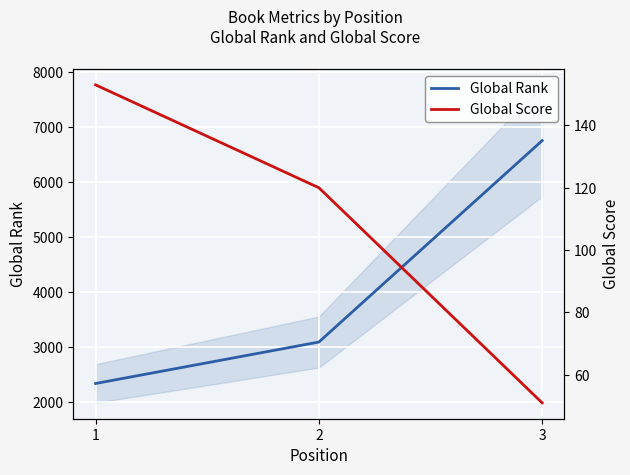

Where is Global Rank nearest to the value 4546?

2